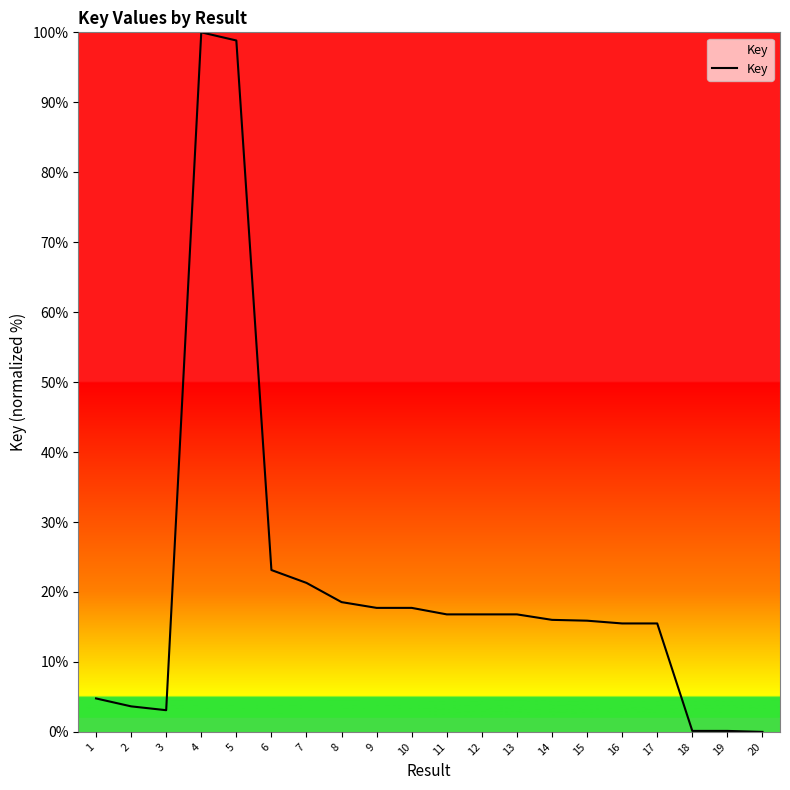

How many lines are shown in the chart?

1